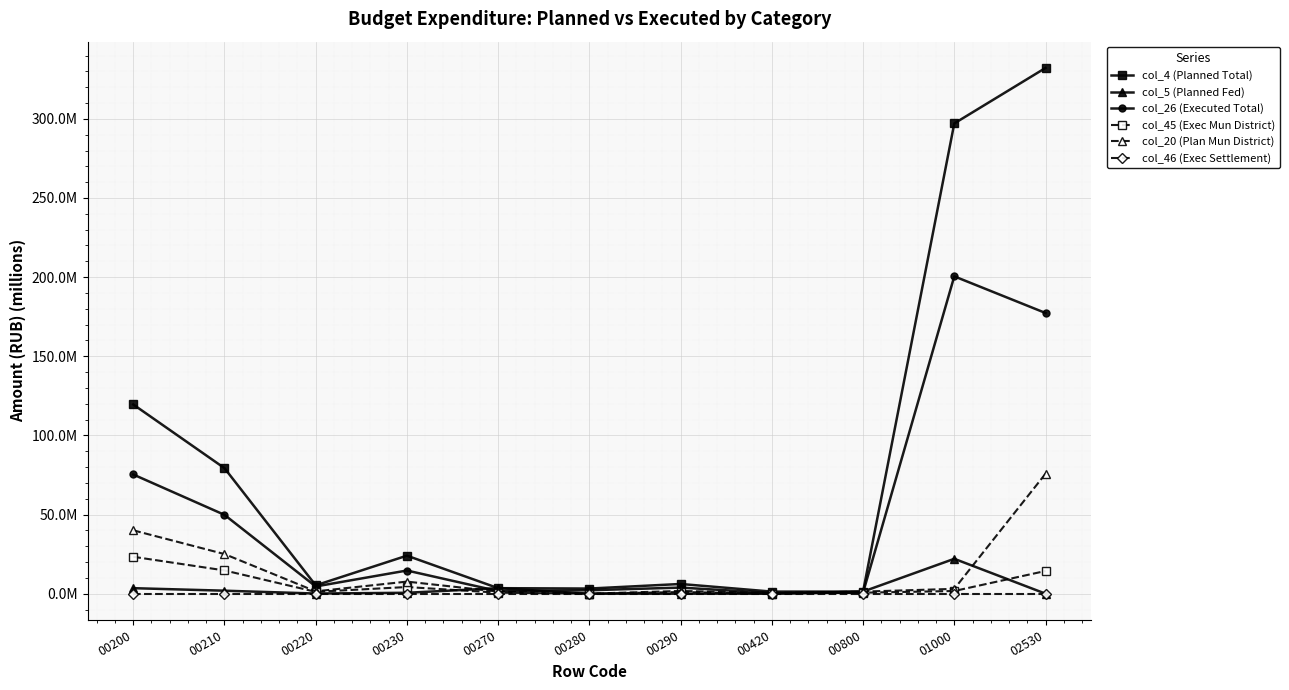

What are all the series names shown in the legend?

col_4 (Planned Total), col_5 (Planned Fed), col_26 (Executed Total), col_45 (Exec Mun District), col_20 (Plan Mun District), col_46 (Exec Settlement)